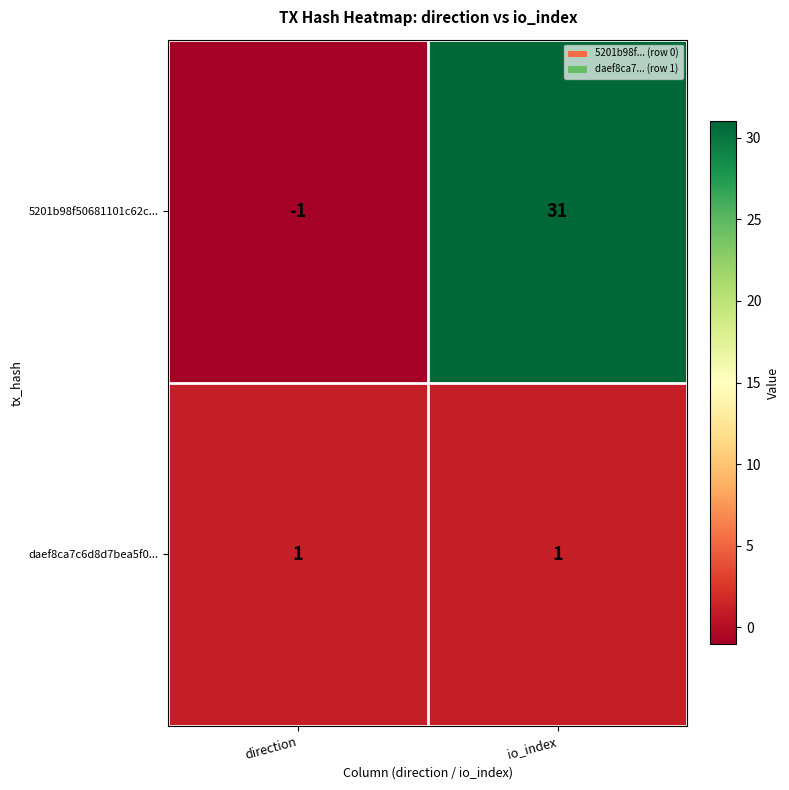

The value of 5201b98f50681101c62c... at io_index is 16. True or false?

False